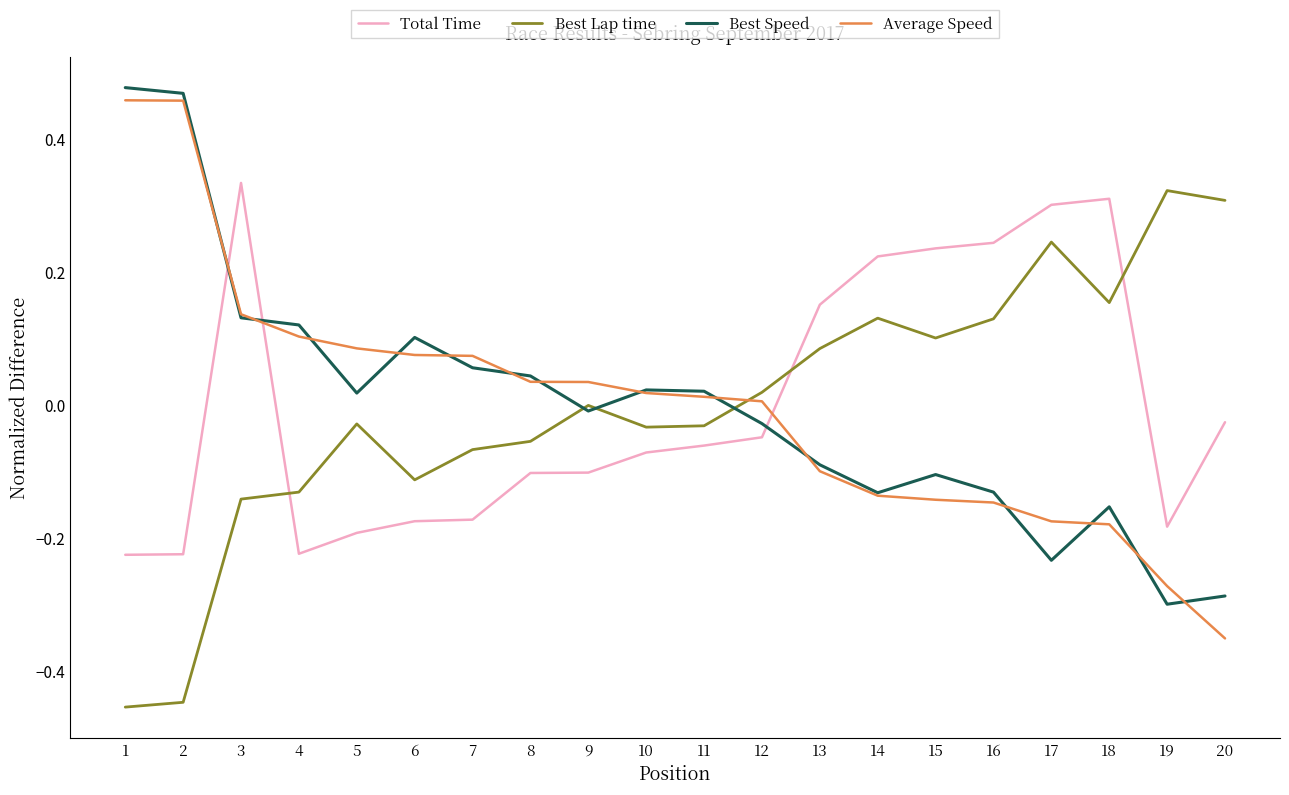

At which category is the sum across all series the highest?

3